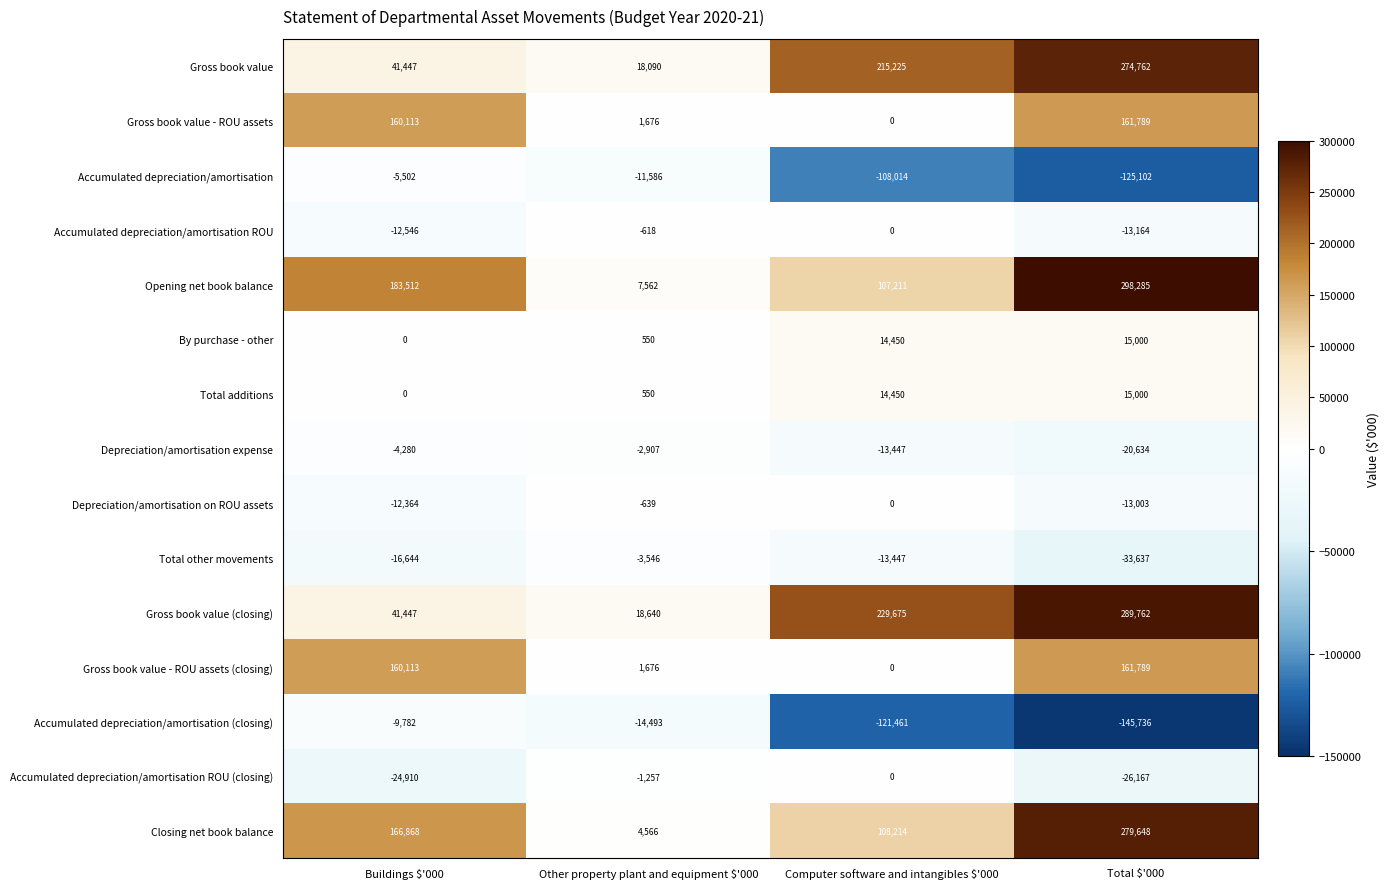

Which label corresponds to the smallest value in the chart?

Total $'000